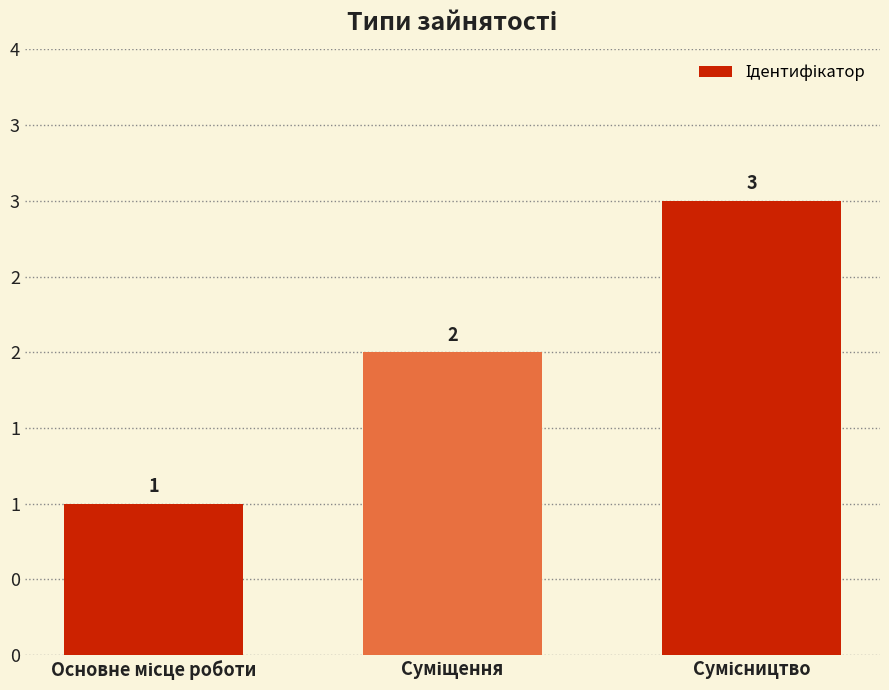

Where does the data first go above 2?

Сумісництво